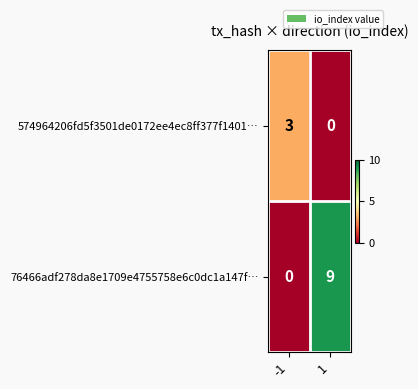

Between -1 and 1, which series saw the biggest shift?

76466adf278da8e1709e4755758e6c0dc1a147f…